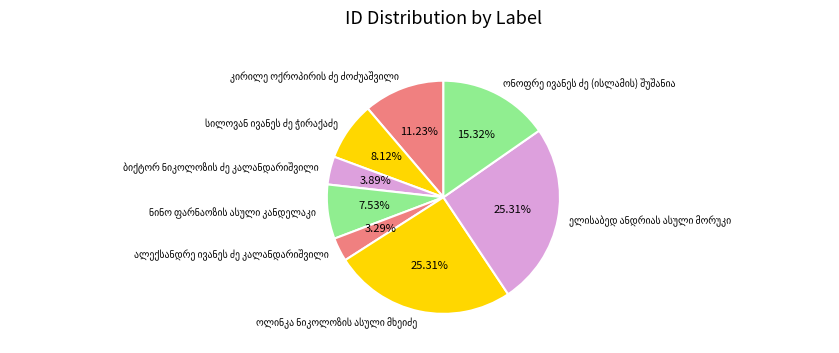

Is there a majority slice in this chart?

No